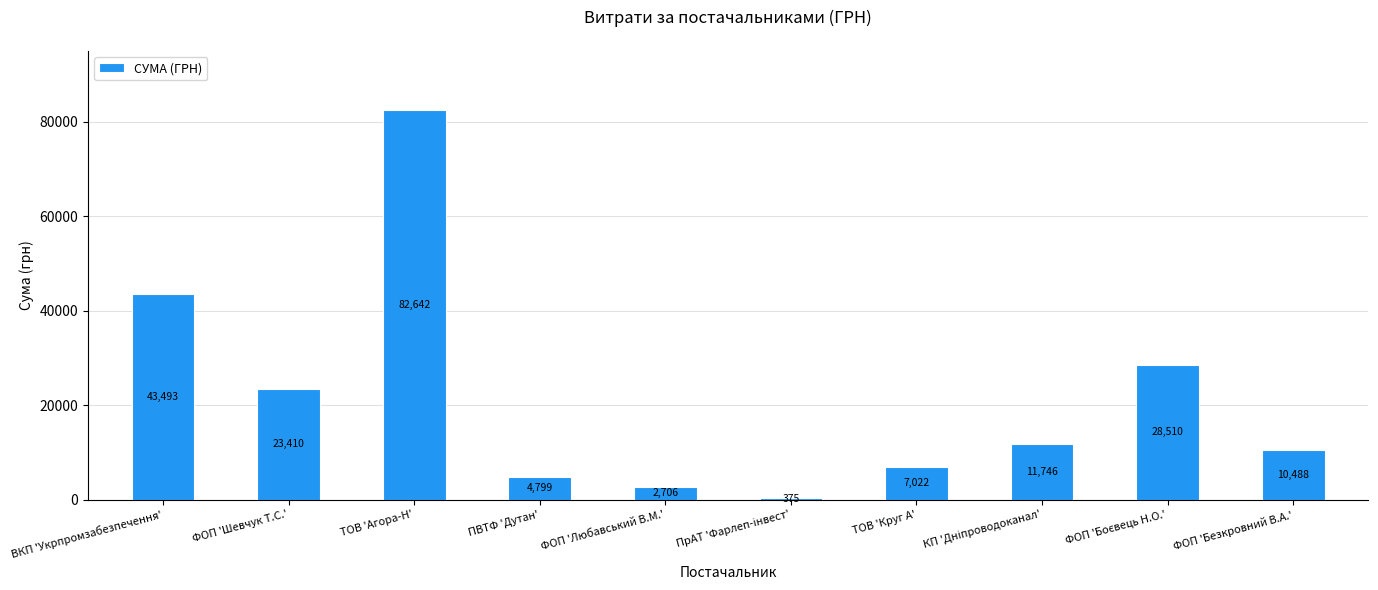

What is the value of the 2nd bar from the left?

23410.0